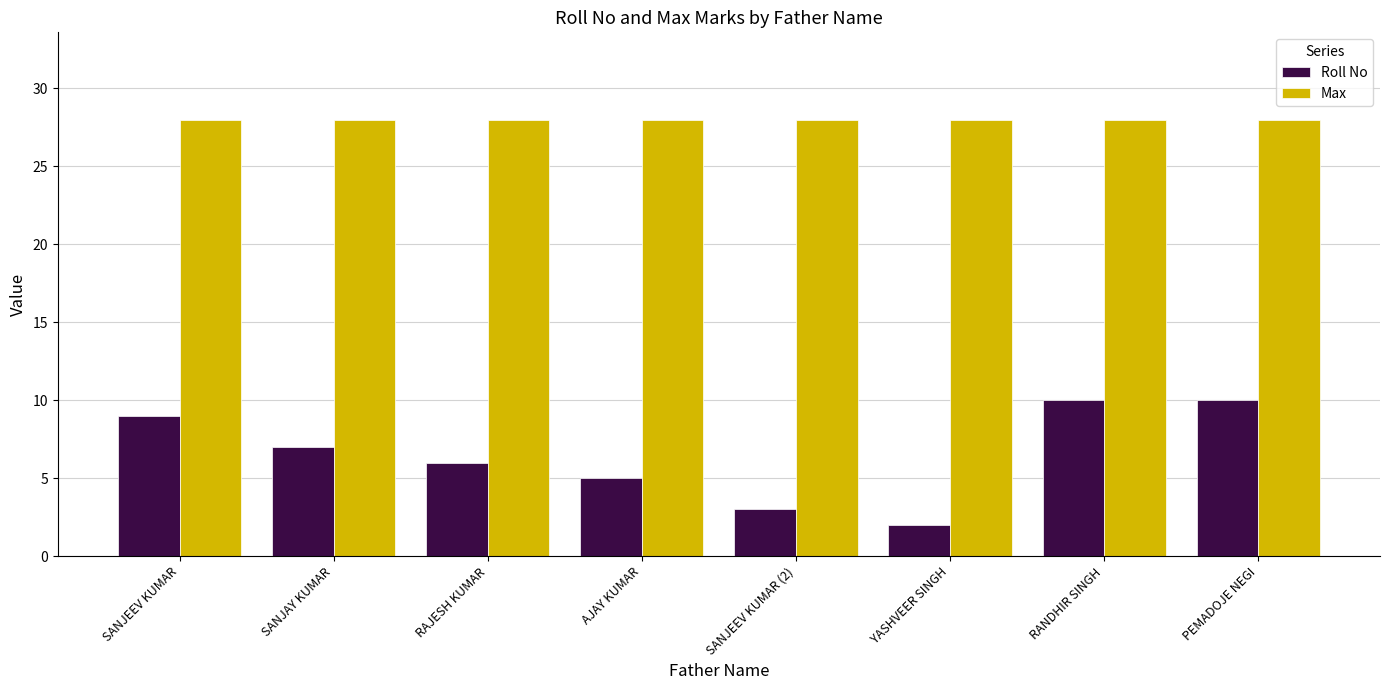

Reading left to right, transcribe all the data shown in this chart.

Roll No: SANJEEV KUMAR=9	SANJAY KUMAR=7	RAJESH KUMAR=6	AJAY KUMAR=5	SANJEEV KUMAR (2)=3	YASHVEER SINGH=2	RANDHIR SINGH=10	PEMADOJE NEGI=10
Max: SANJEEV KUMAR=28	SANJAY KUMAR=28	RAJESH KUMAR=28	AJAY KUMAR=28	SANJEEV KUMAR (2)=28	YASHVEER SINGH=28	RANDHIR SINGH=28	PEMADOJE NEGI=28